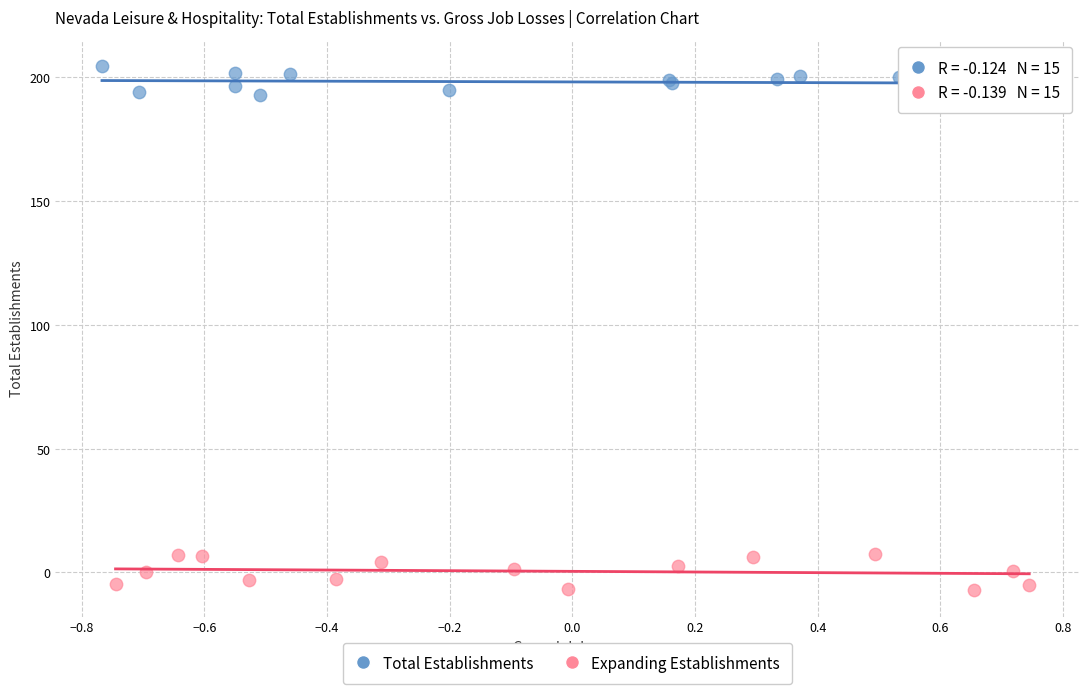

Which series contains the lowest Y value?

Expanding Establishments